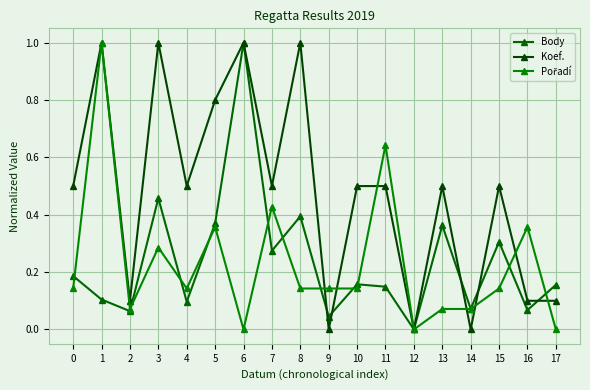

How many lines are shown in the chart?

3